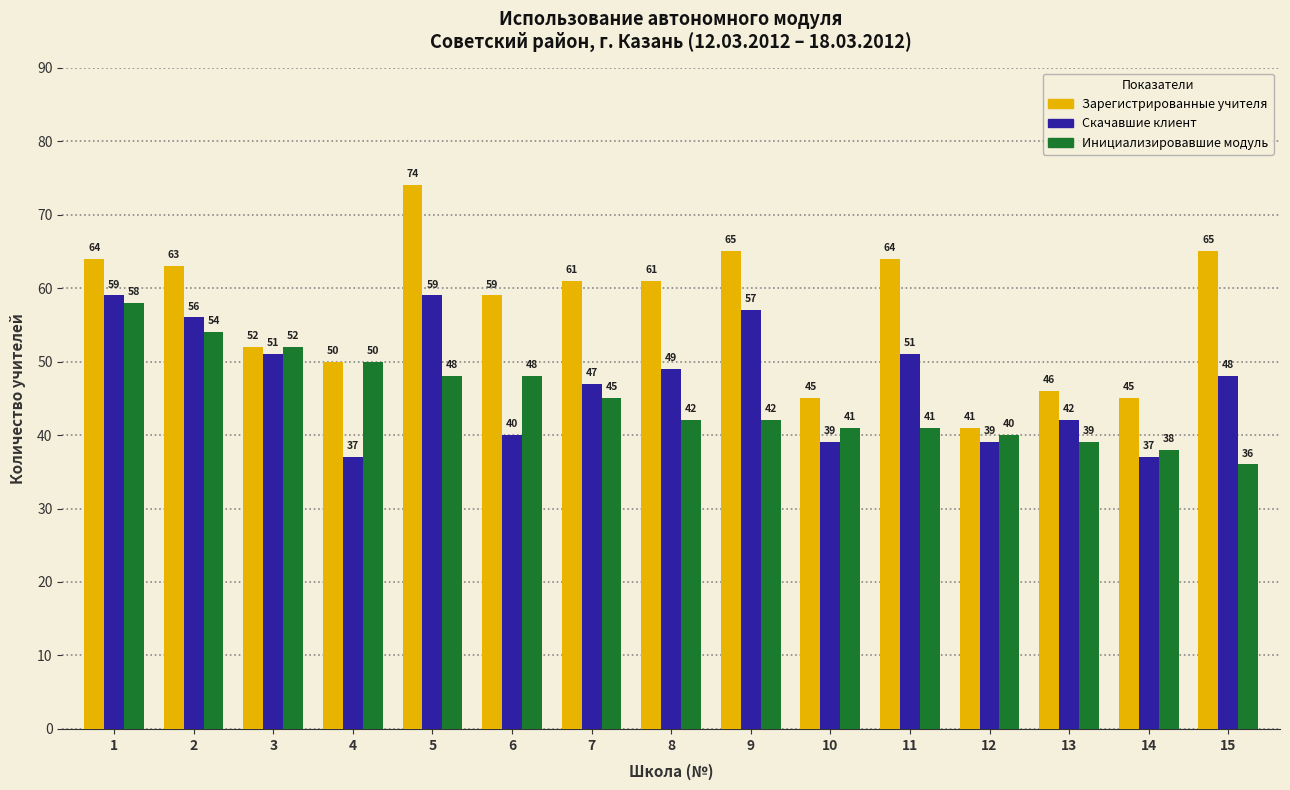

What is the difference between the highest and lowest values at 2?

9